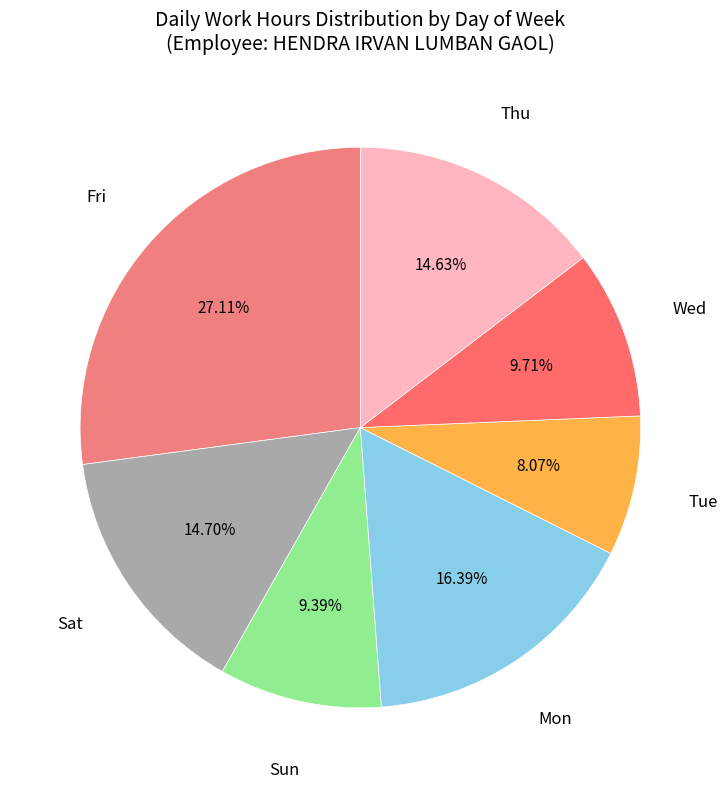

Count the number of slices in the pie.

7